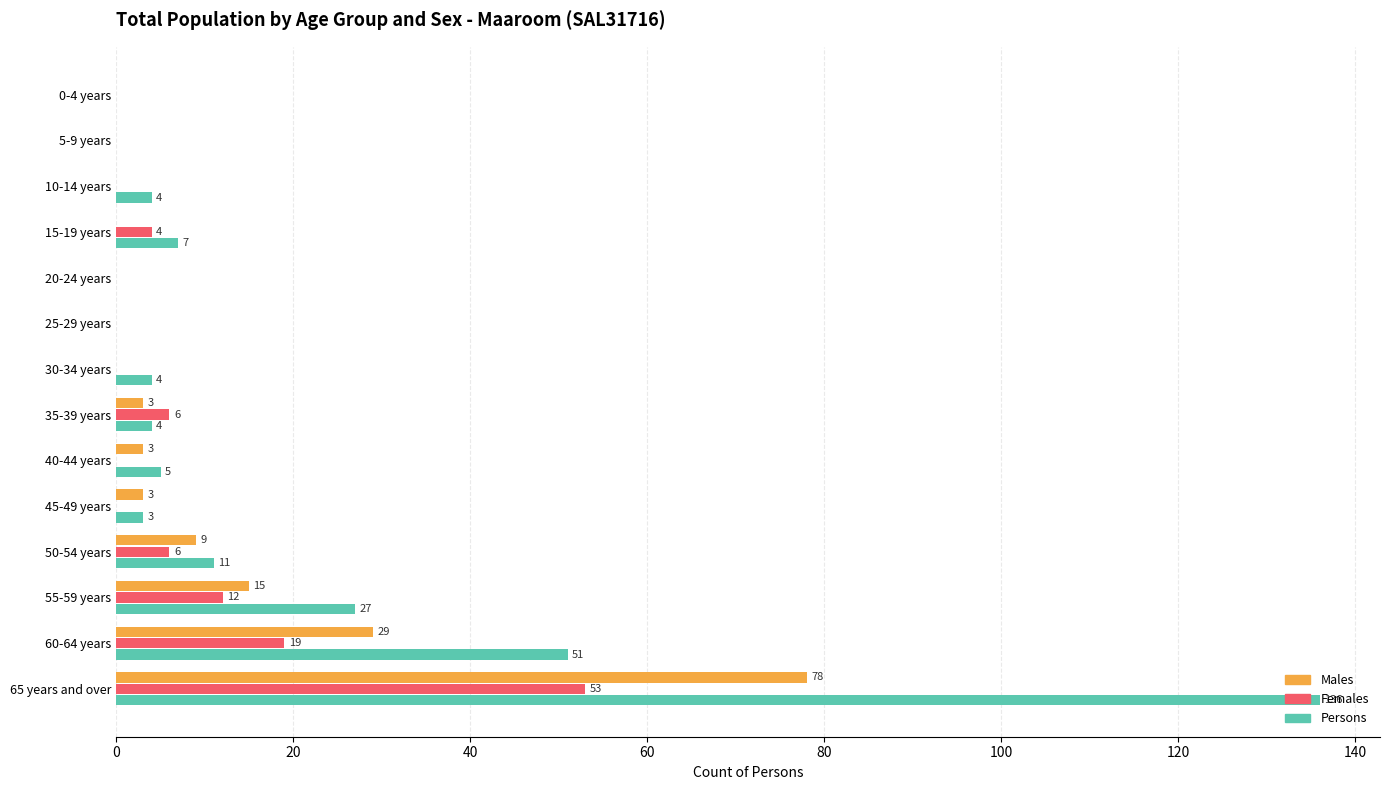

What is the sum of all Persons values?

252